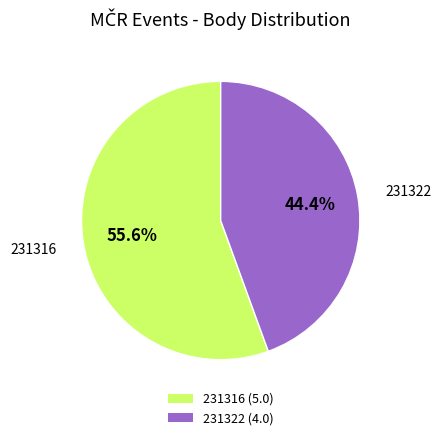

What percentage is the 231316 slice, to the nearest percent?

56%